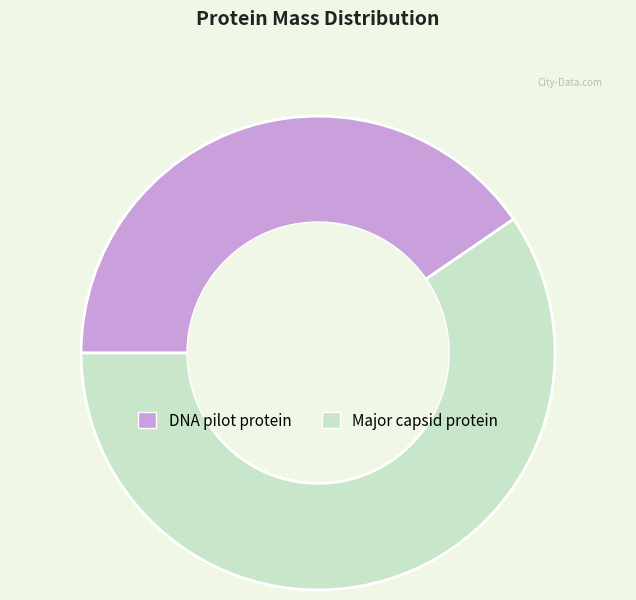

True or false: DNA pilot protein accounts for 52% of the total.

False